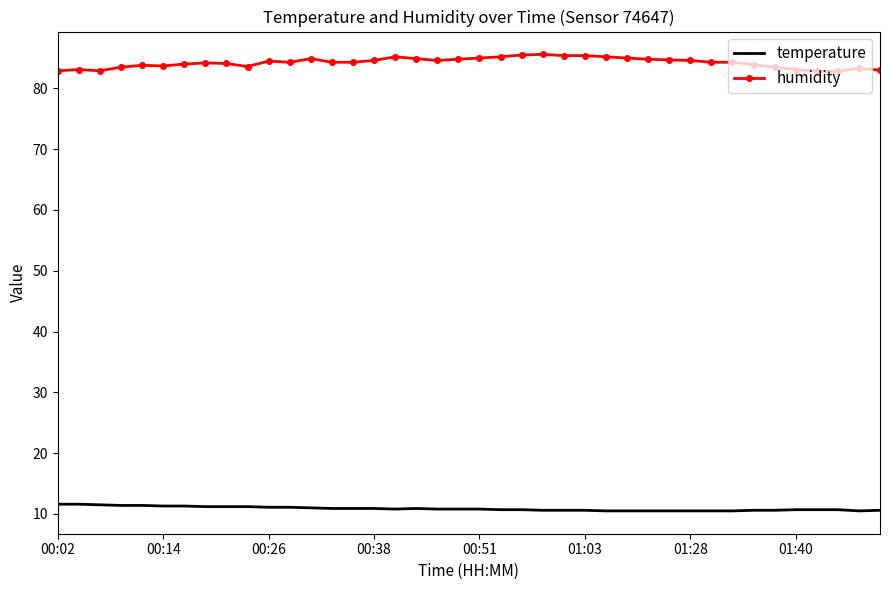

What is the greatest value displayed?

85.6